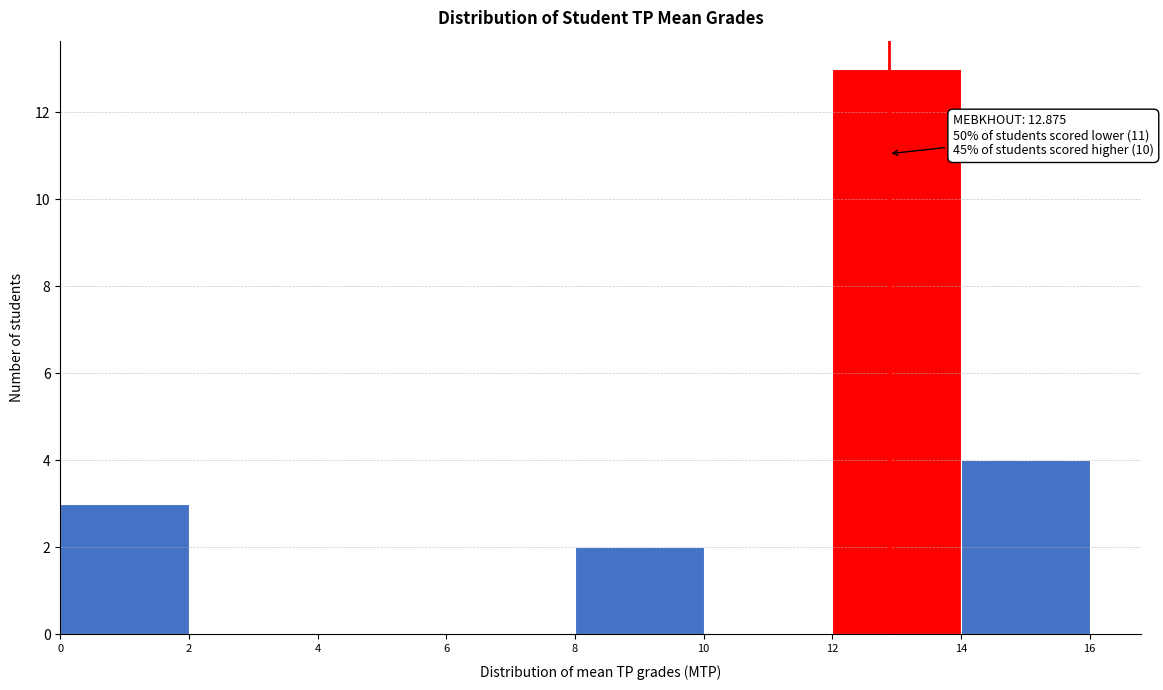

Over which range of the x-axis is the bar tallest?

12 to 14